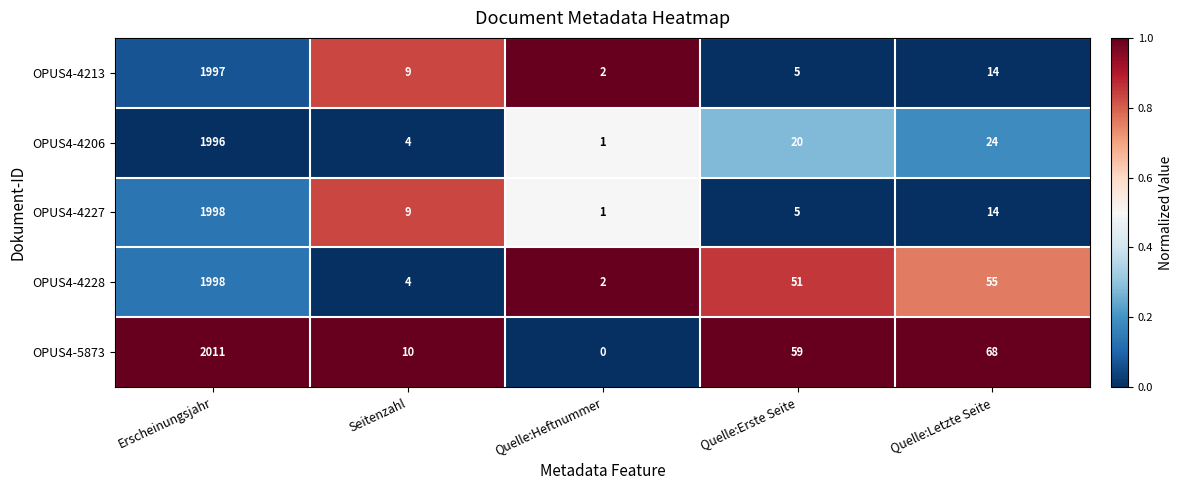

The value of OPUS4-4206 at Quelle:Erste Seite is 32. True or false?

False